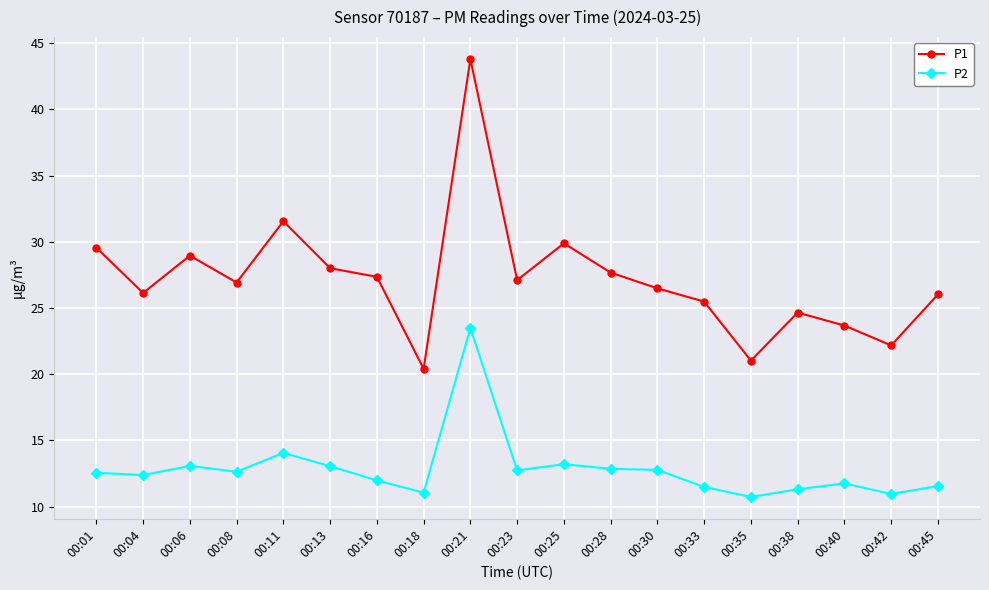

What is the sum of all P1 values?

516.8